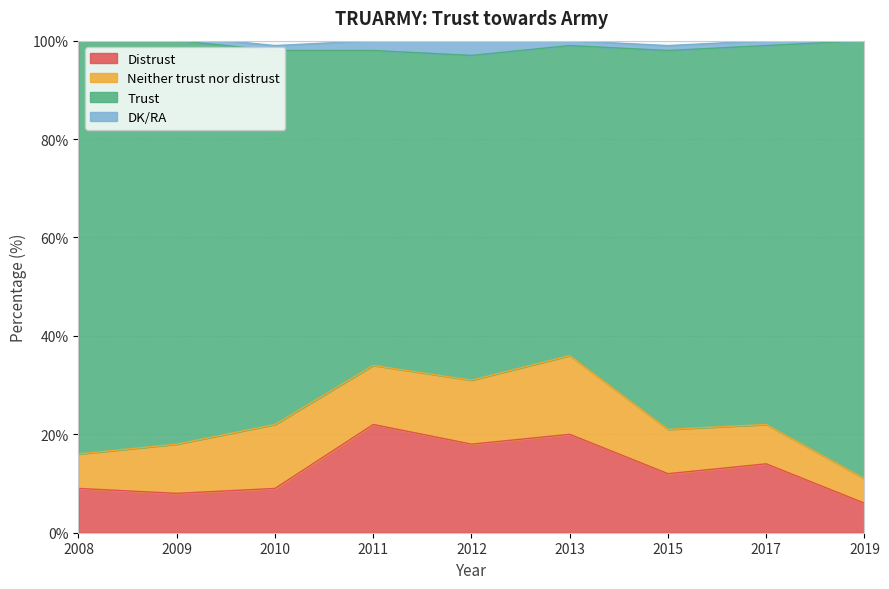

What is the total value across all series at 2011?

100